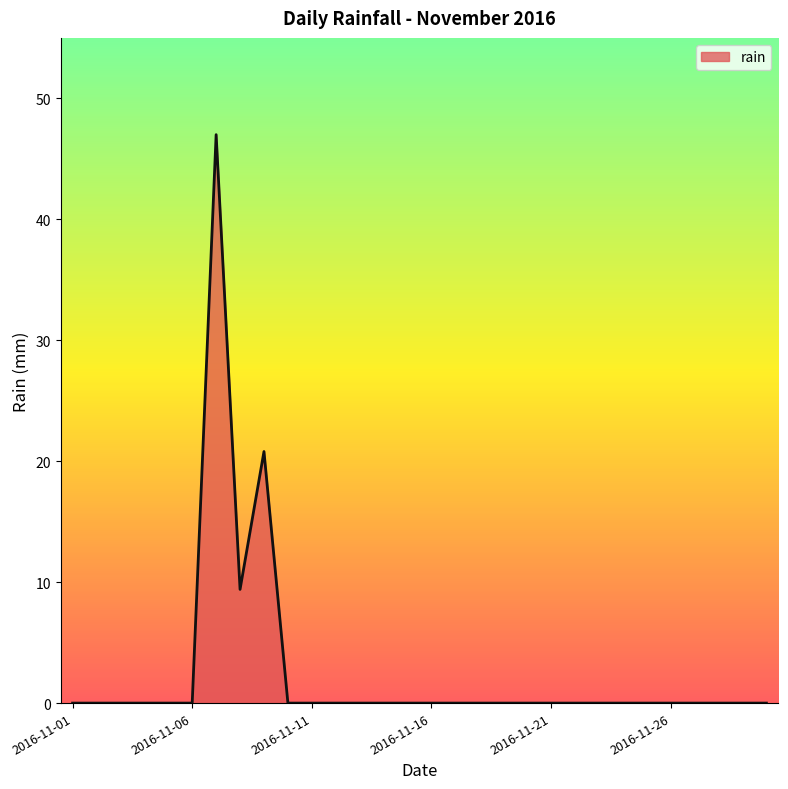

What is the difference between the maximum and minimum values?

47.0